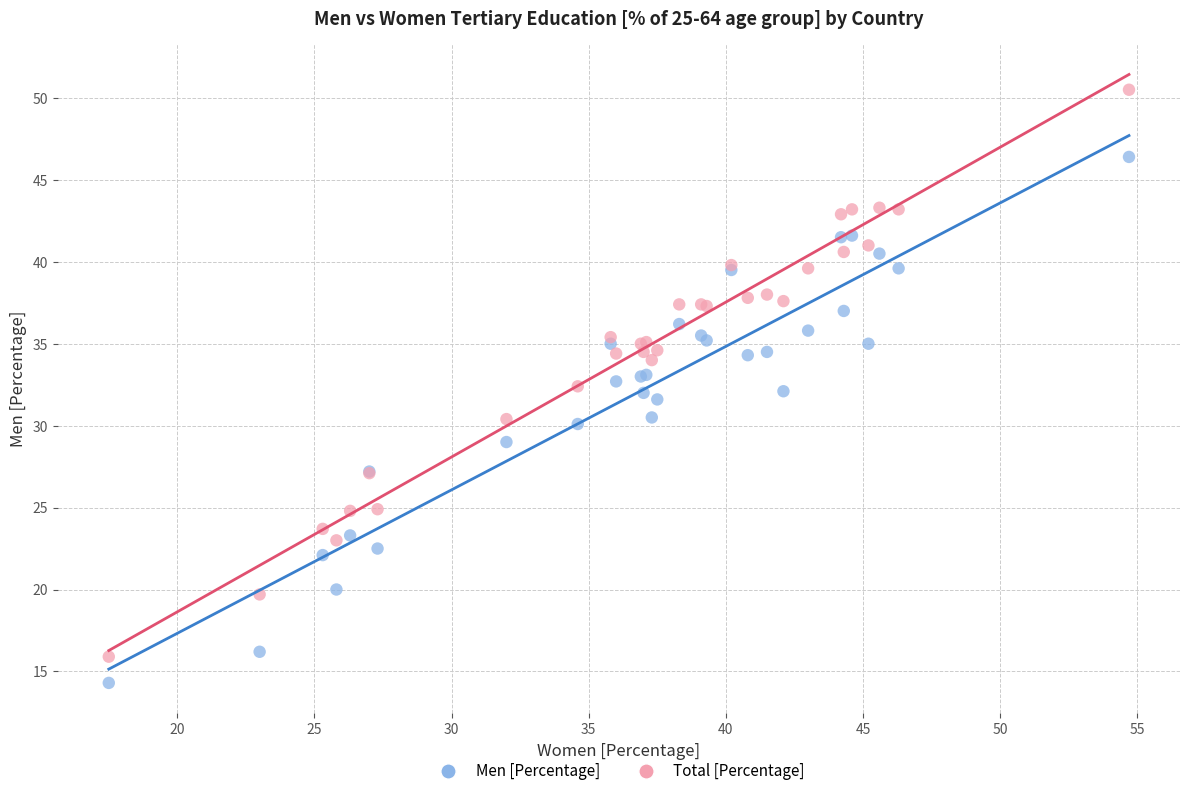

Which series contains the highest Y value?

Total [Percentage]